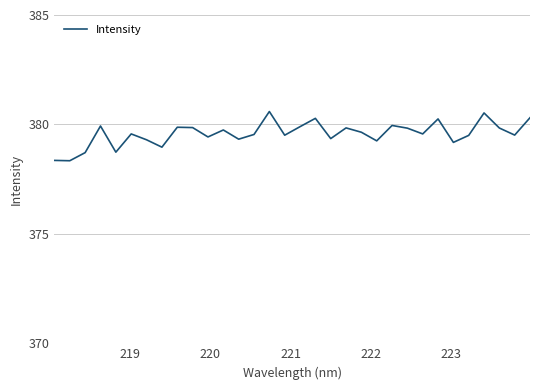

What is the maximum value shown in the chart?

380.6